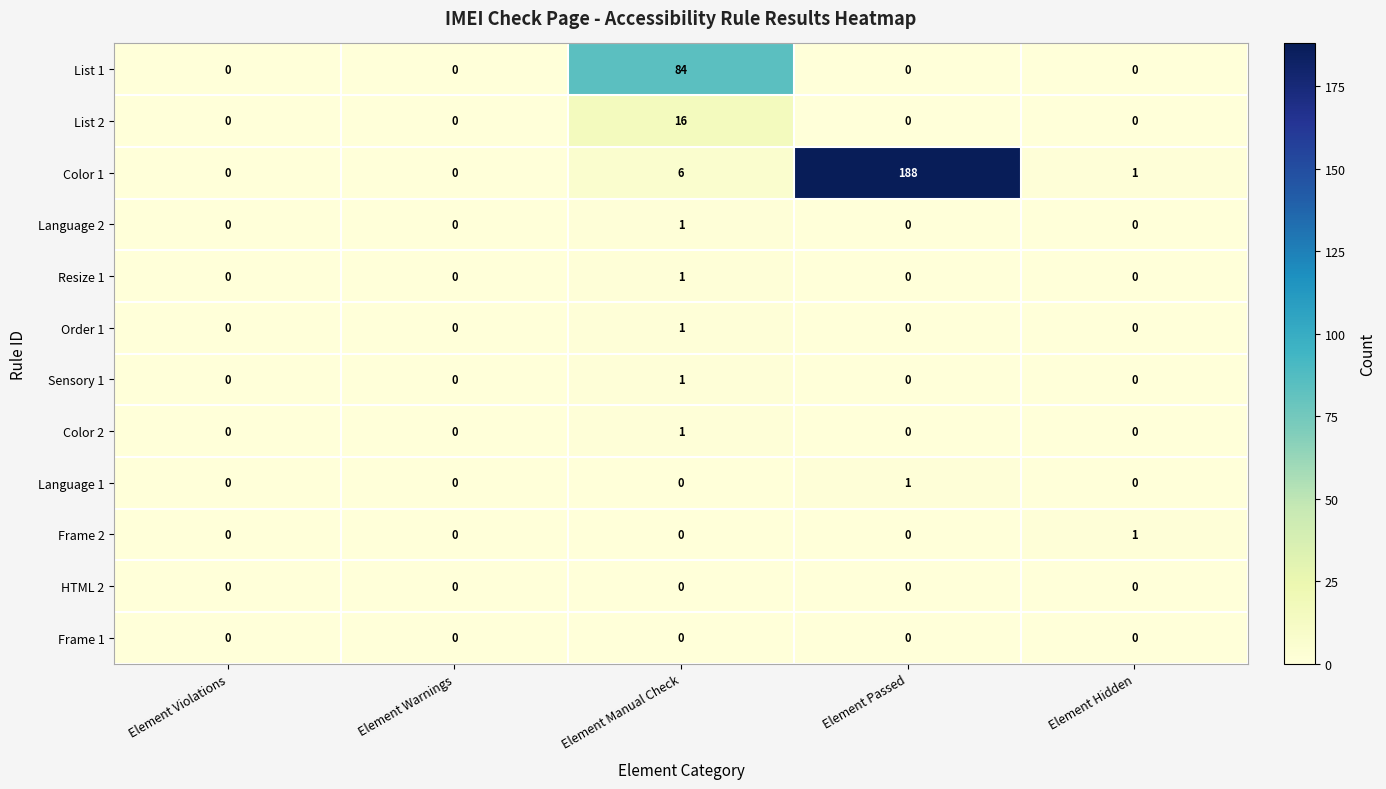

Which series has the widest spread of values?

Color 1